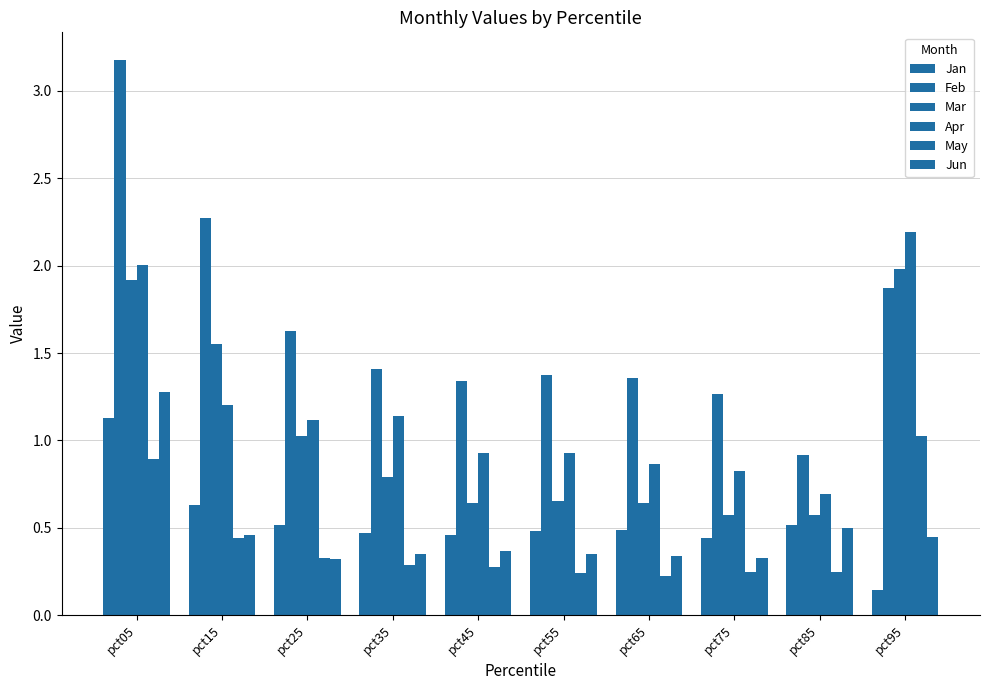

What is the sum of the Feb values at pct25 and pct65?

3.0